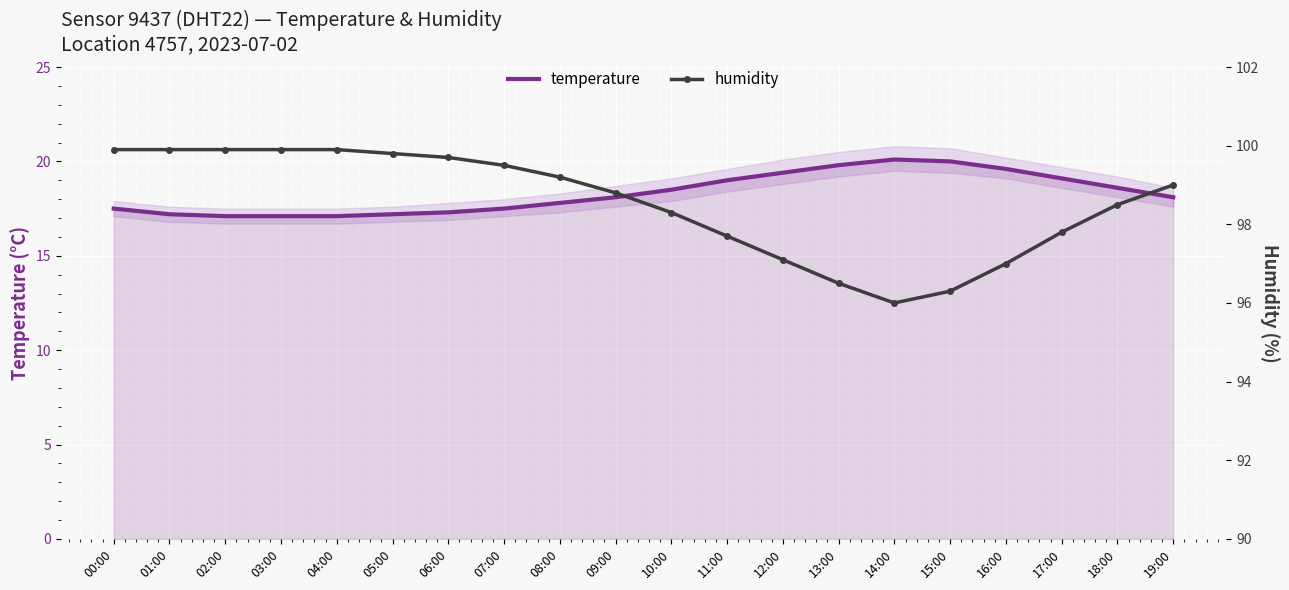

How many interior local peaks does the temperature series have?

1